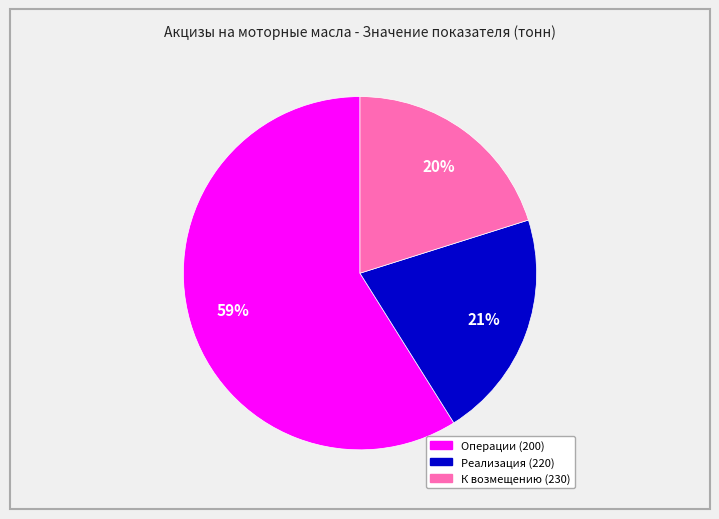

To the nearest percent, what is the difference between the largest and smallest slice percentages?

39%